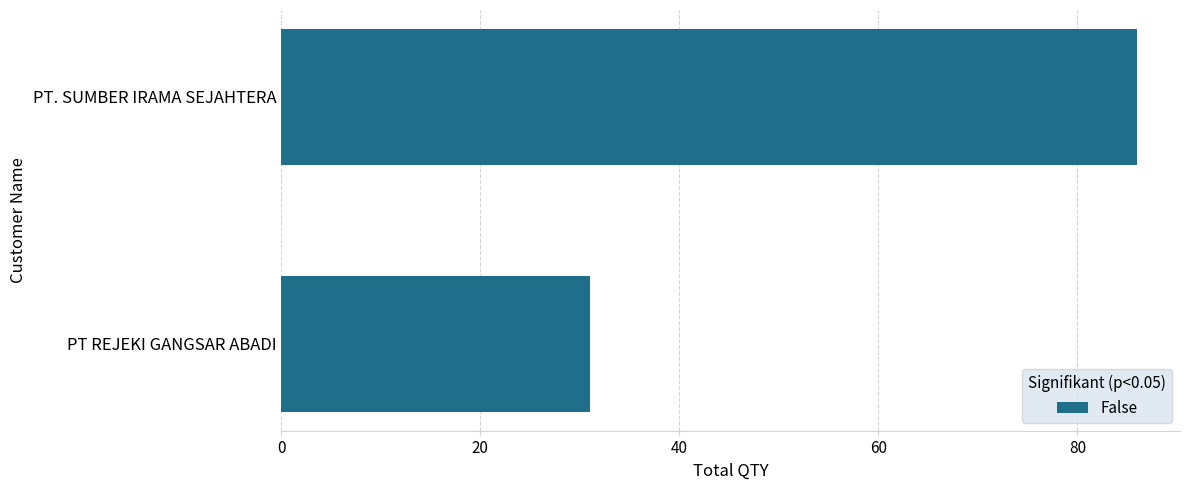

What is the maximum value shown in the chart?

86